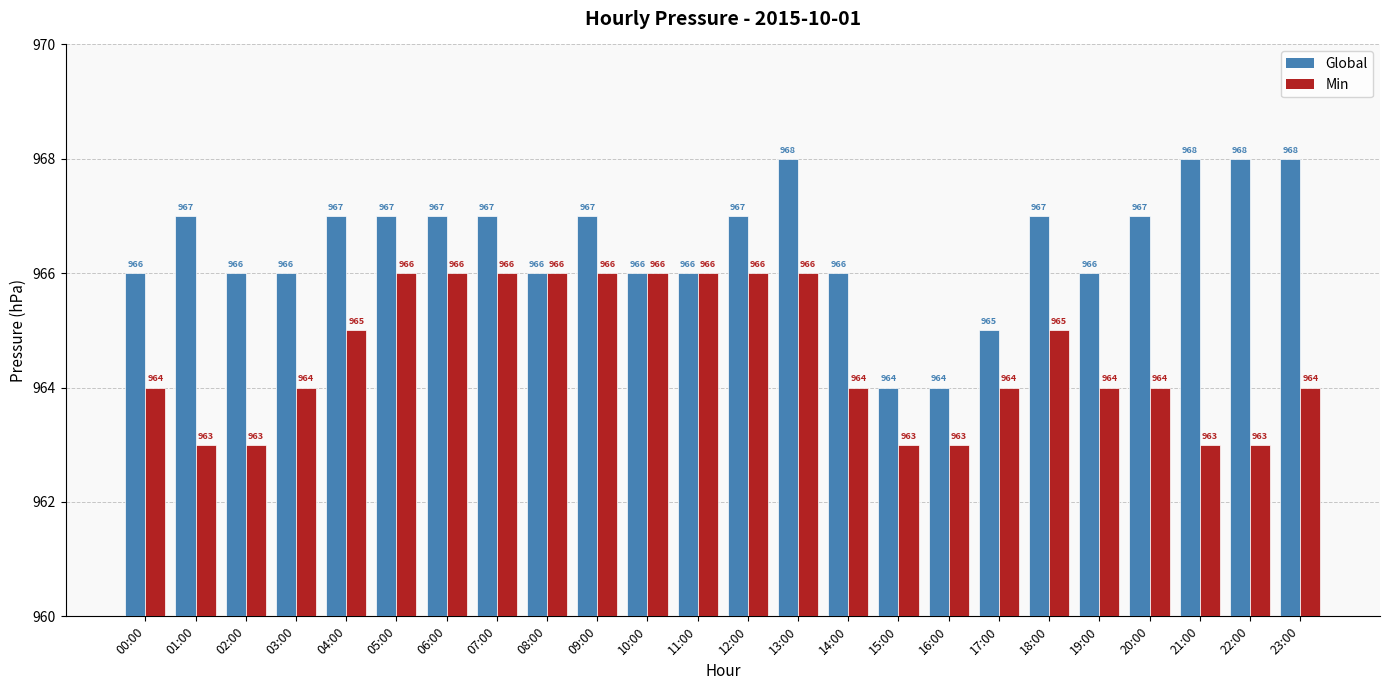

List the series in order of their overall mean, lowest first.

Min, Global